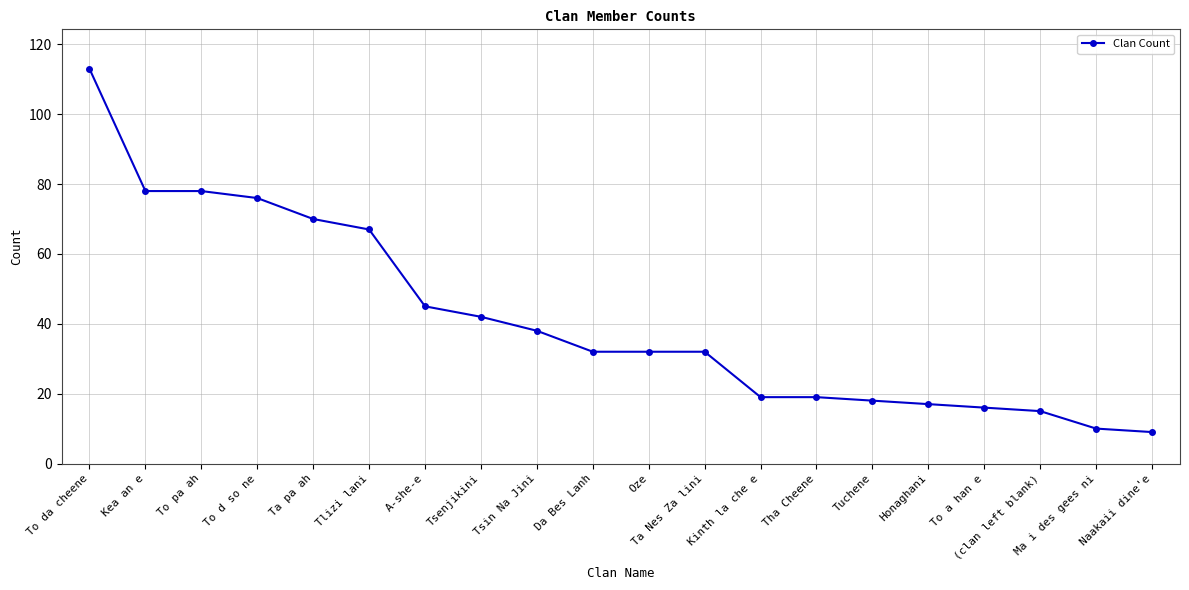

What value does the data have at Tsin Na Jini?

38